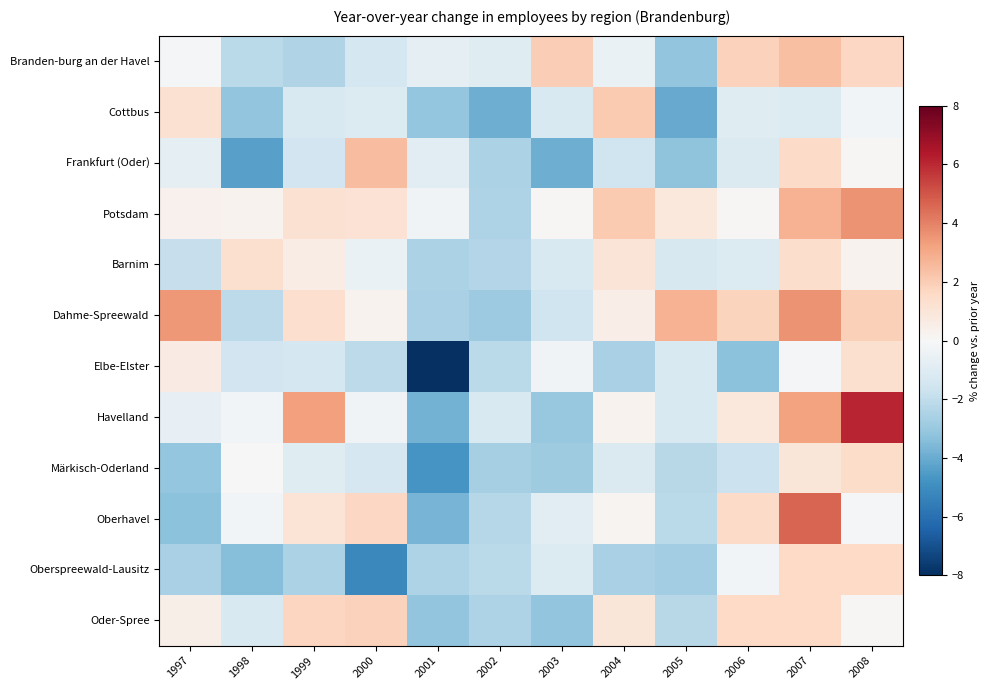

Which label corresponds to the smallest value in the chart?

2001